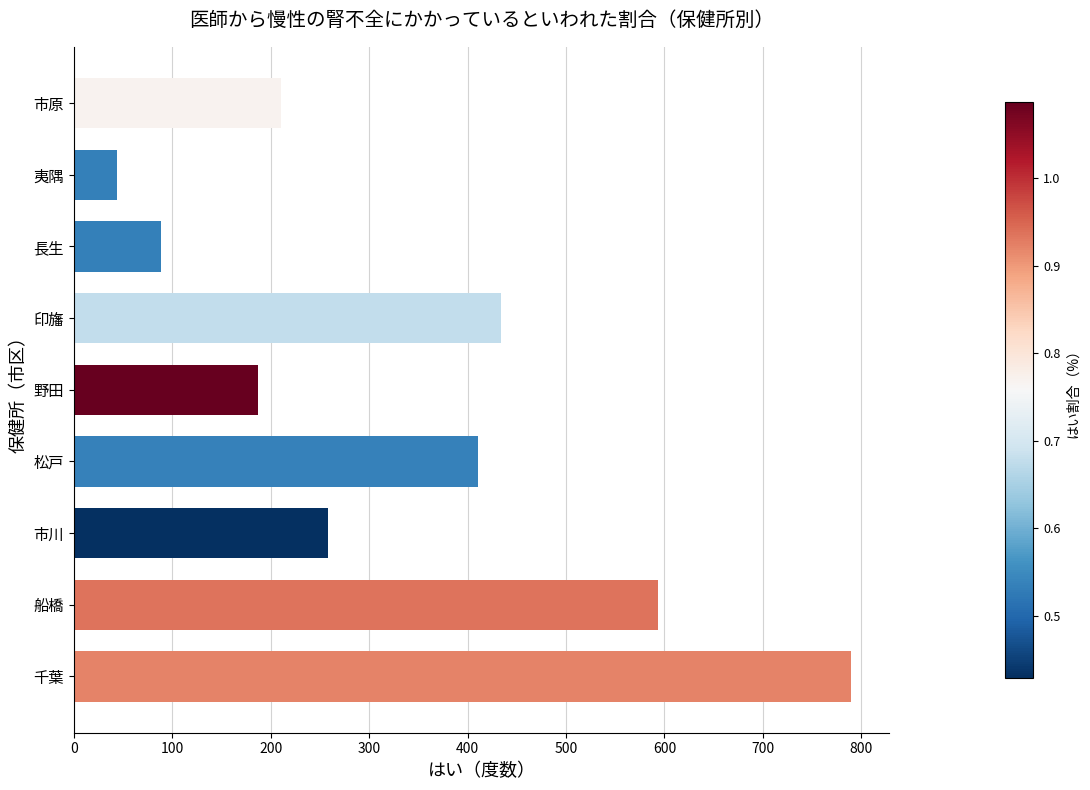

Is it true that the value at 松戸 is 598?

False